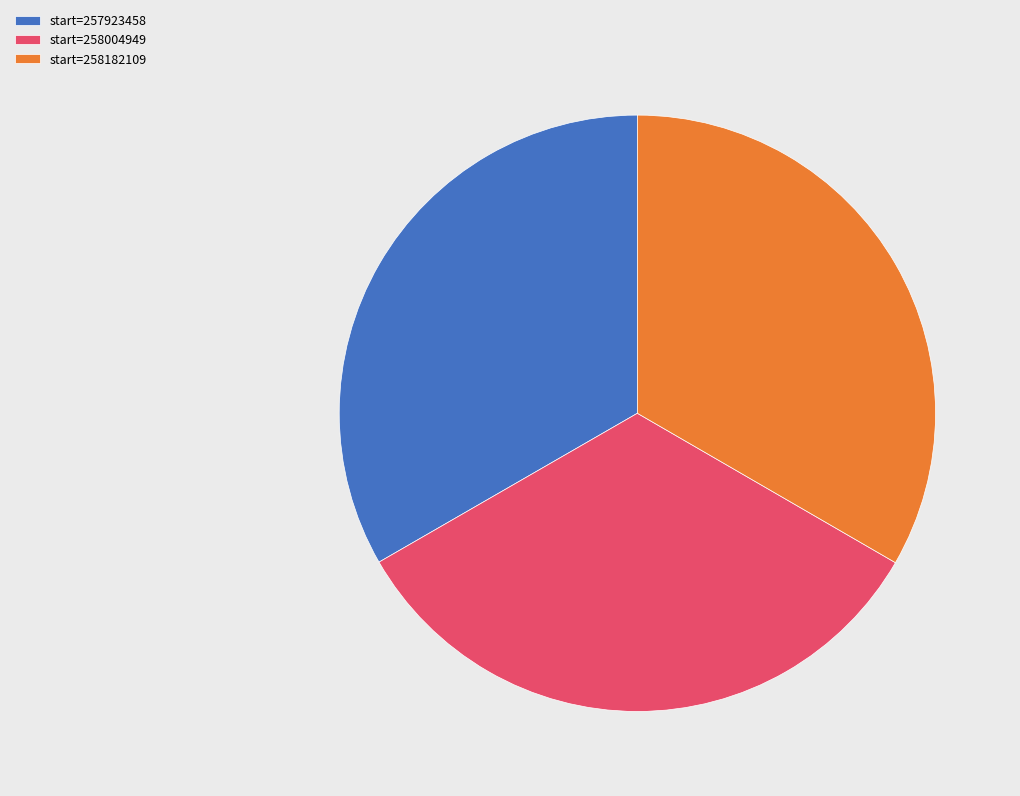

Approximately how many times larger is the value at start=257923458 compared to start=258182109?

1.0